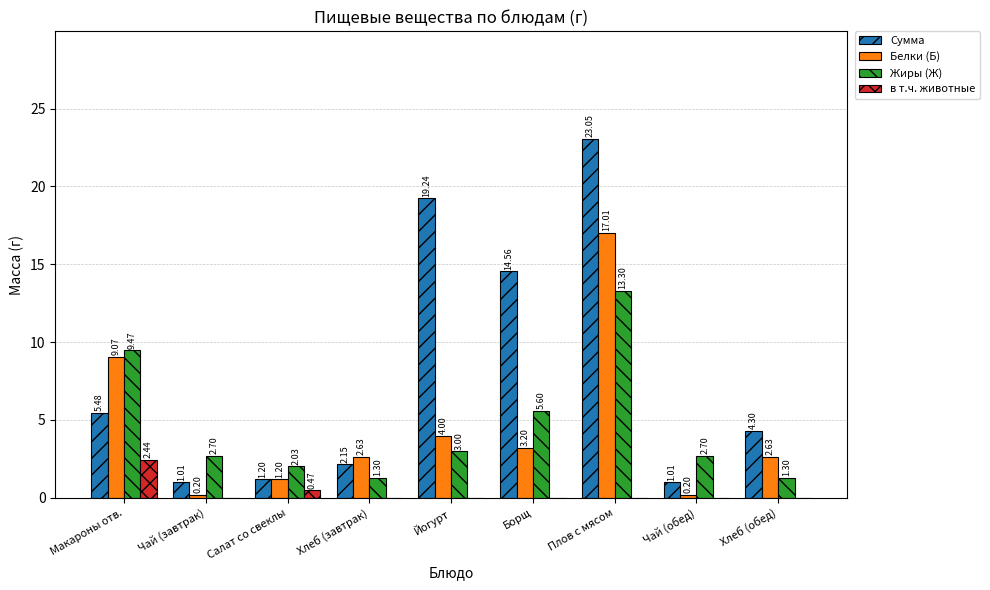

How many groups of bars are there?

9